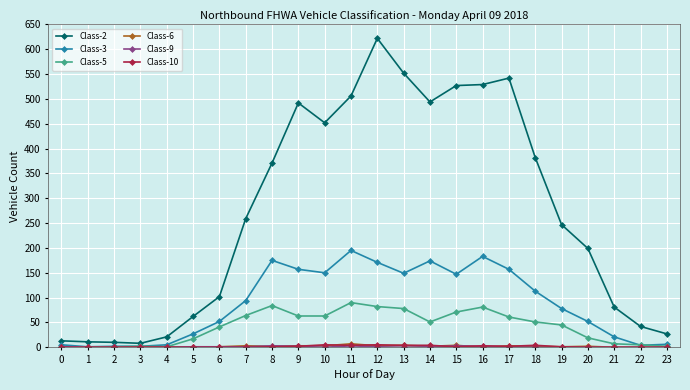

What is the difference between the highest and lowest values at 12?

621